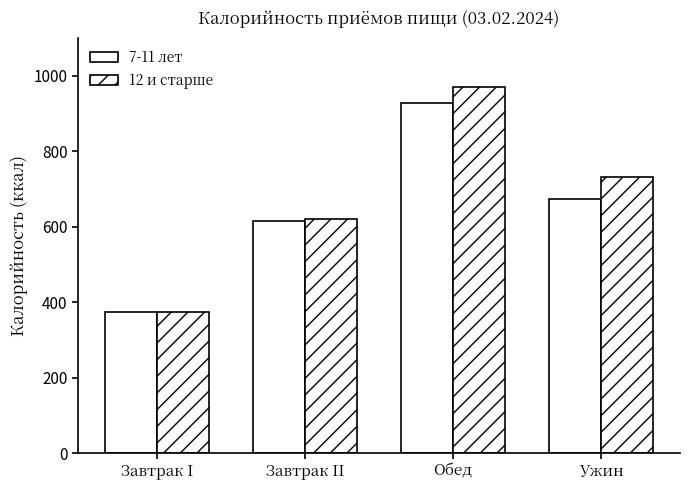

Does the chart contain any negative values?

No